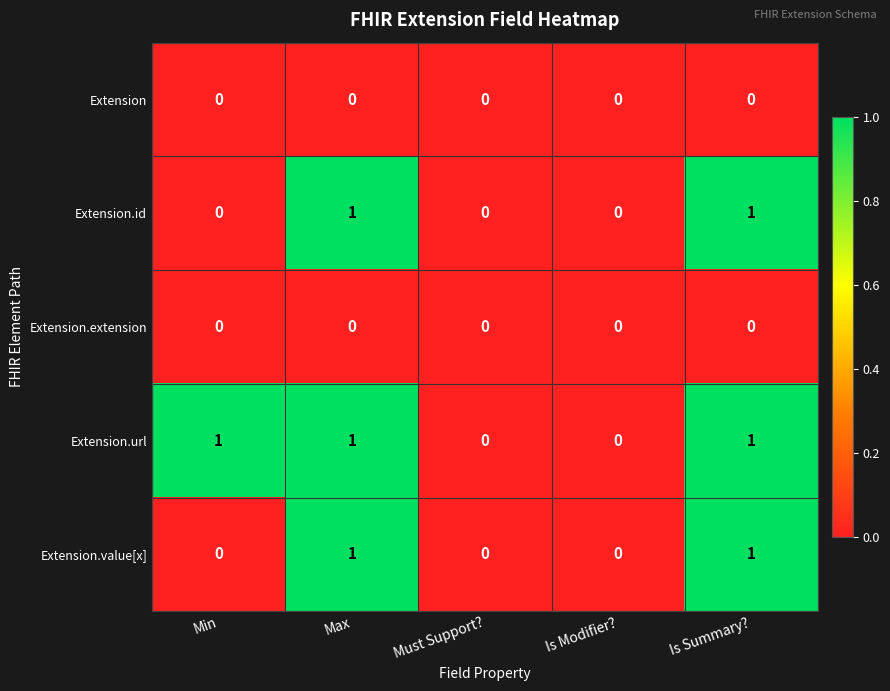

Count the number of categories in the chart.

5